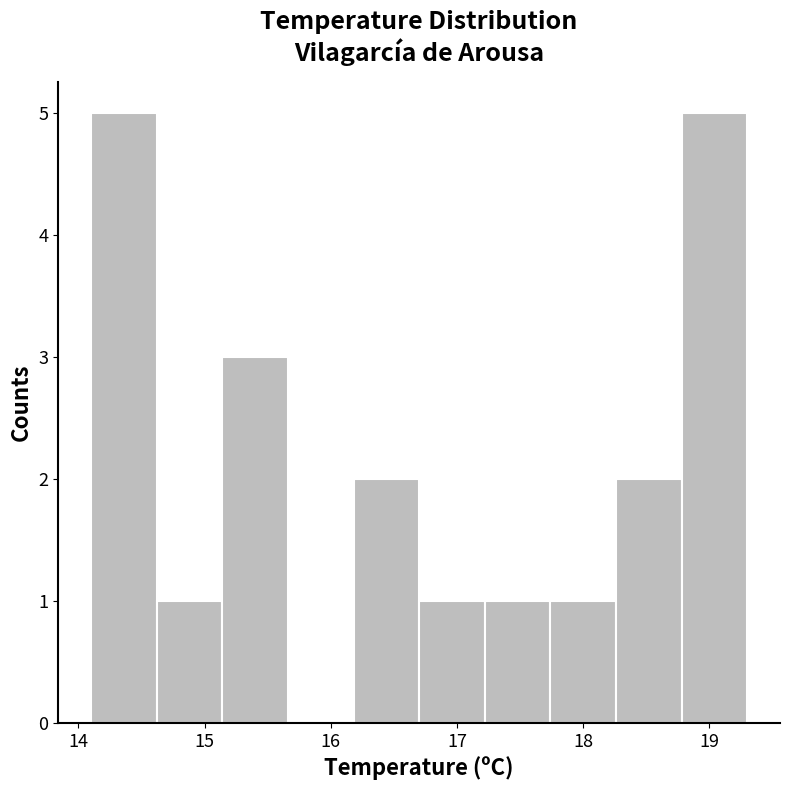

How tall is the bar that spans 16.70 to 17.22 on the x-axis? Neither the bar edges nor the heights are printed on the chart, so give them approximately, as read against the axes.

1